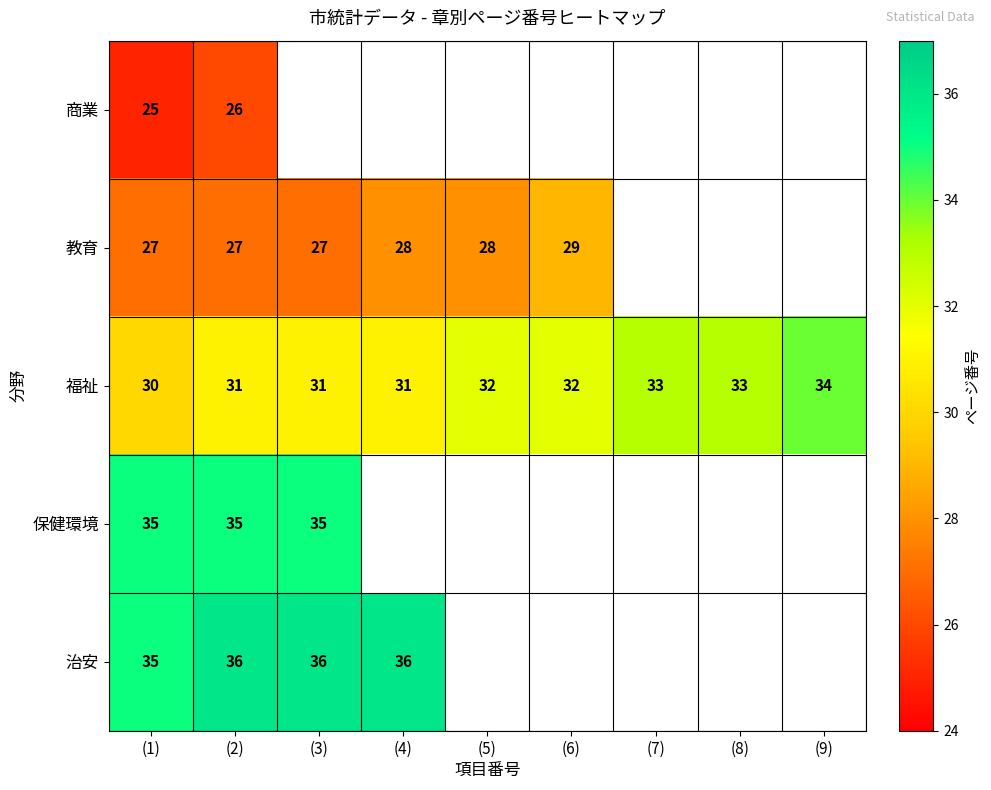

What is the approximate value of 福祉 at (4)?

31